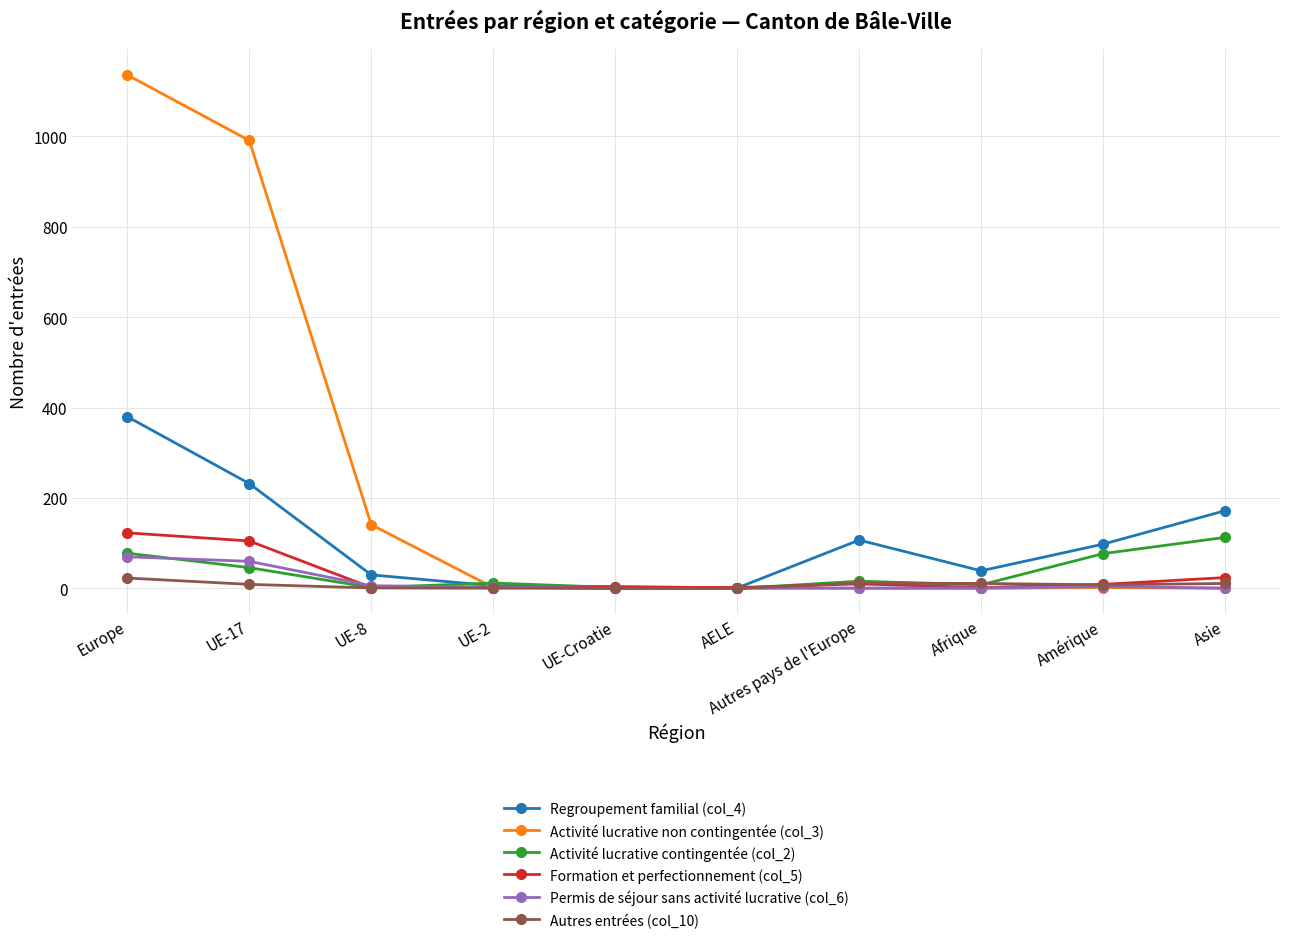

What is the total value across all series at UE-Croatie?

9